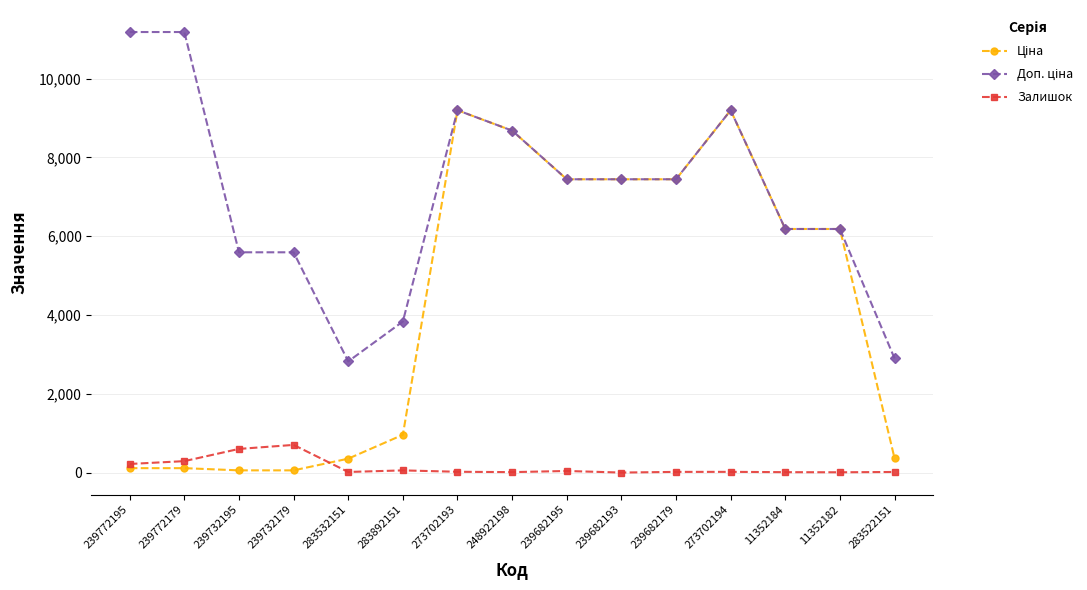

What is the maximum value for Залишок?

702.0